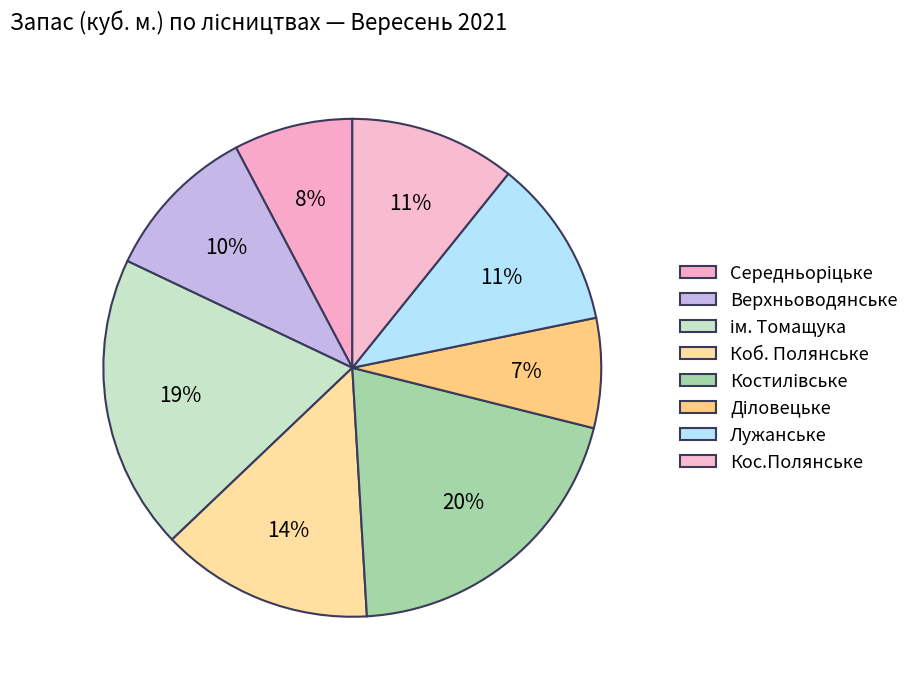

Is it true that Коб. Полянське is 21% of the pie?

False